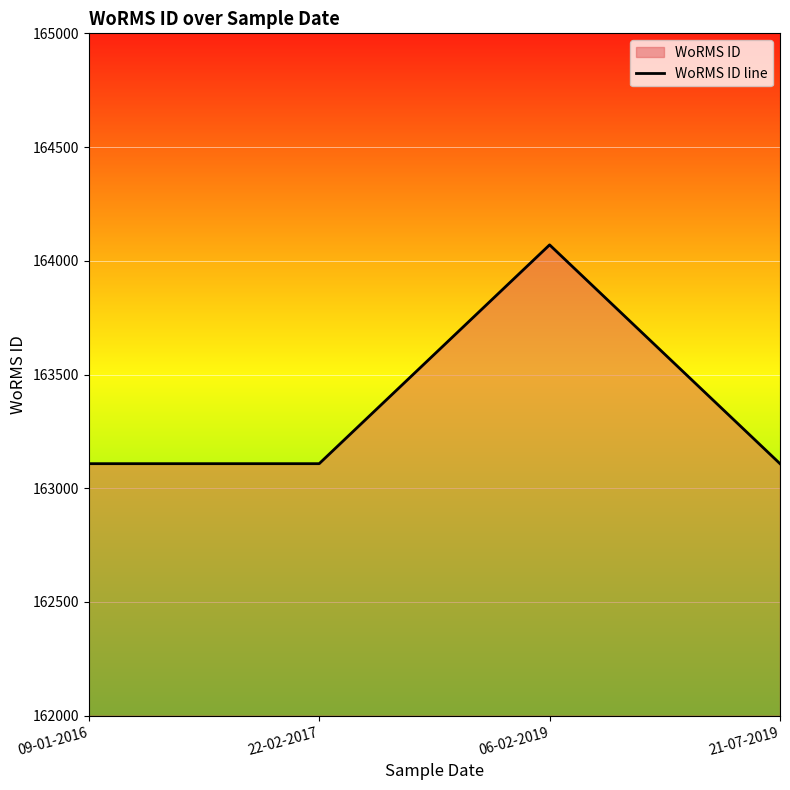

List the labels in order of value, largest first.

06-02-2019, 09-01-2016, 22-02-2017, 21-07-2019